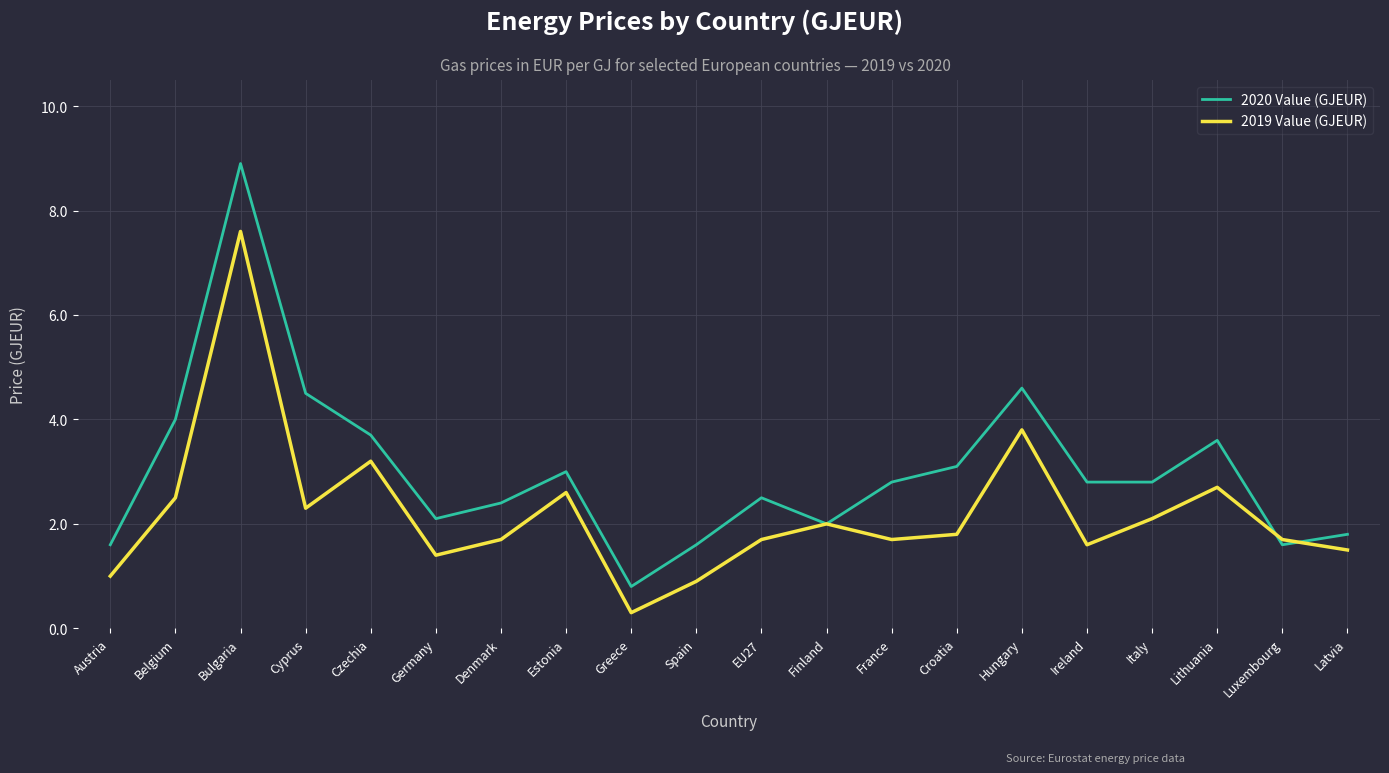

At which category does 2020 Value (GJEUR) reach its first local peak?

Bulgaria